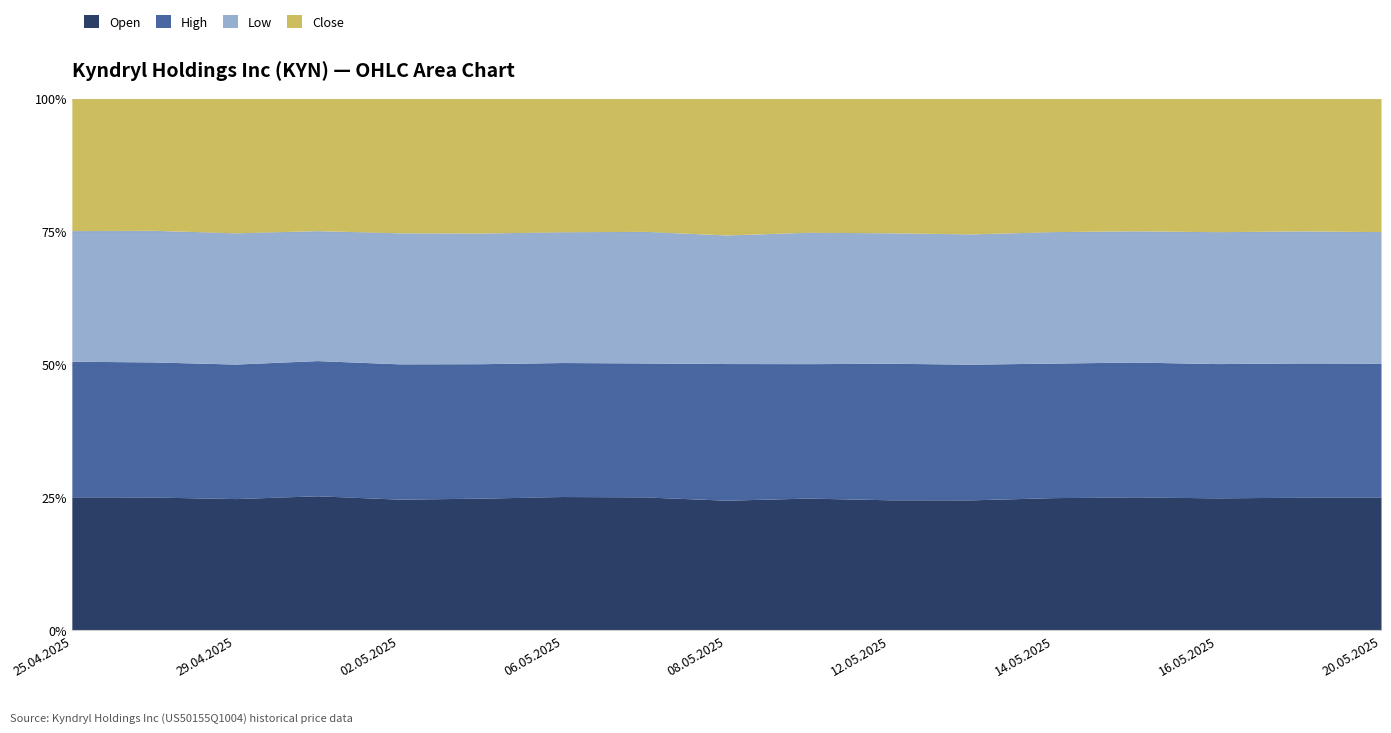

What is the difference between the maximum and second lowest values in the Open series?

0.8